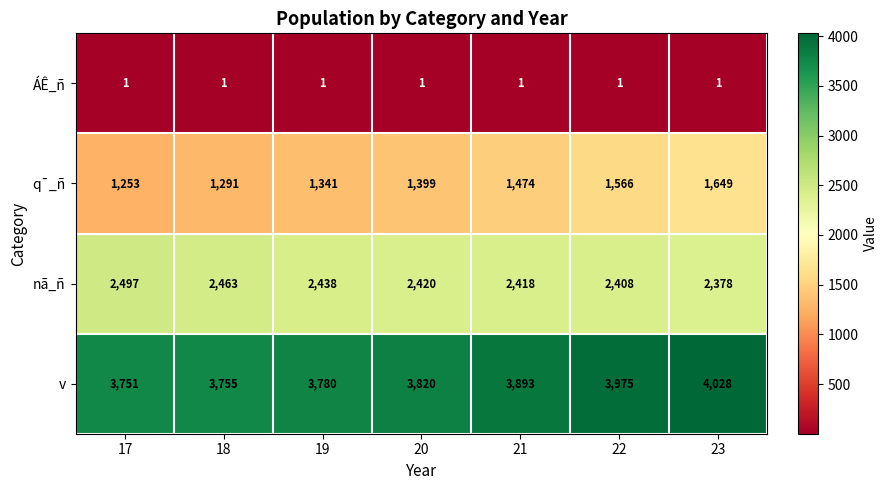

Rank the series by their average value, from highest to lowest.

v, nã_ñ, q¯_ñ, ÁÊ_ñ